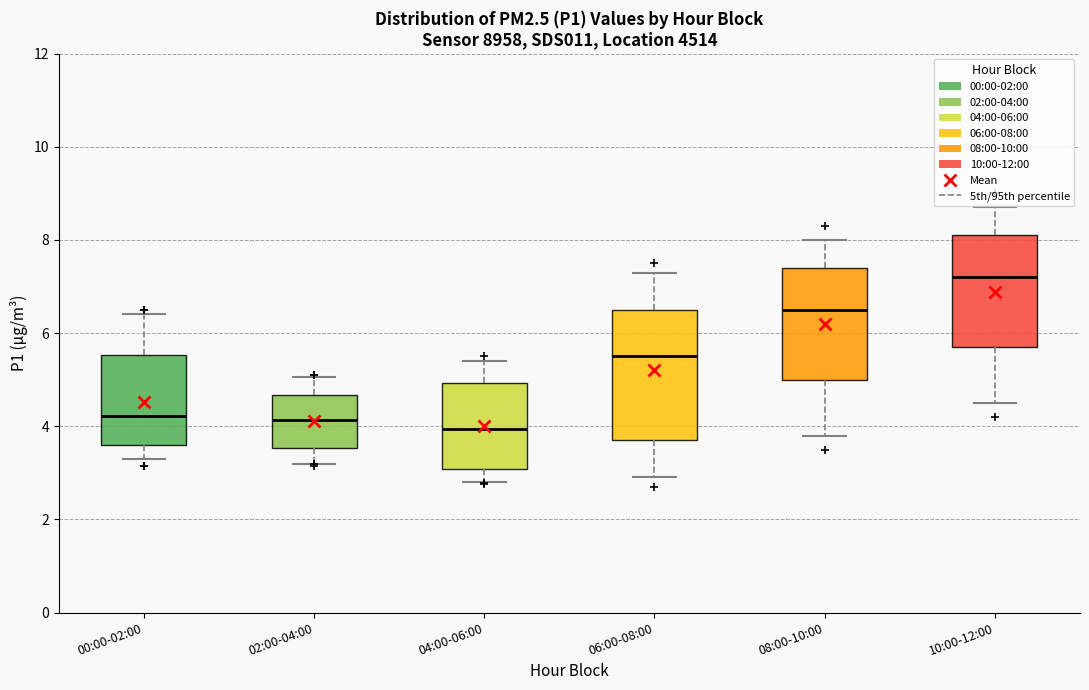

Where does the upper whisker of the box for 02:00-04:00 end on the y-axis? The values are not printed on the chart, so give them approximately, as read against the axis.

5.0